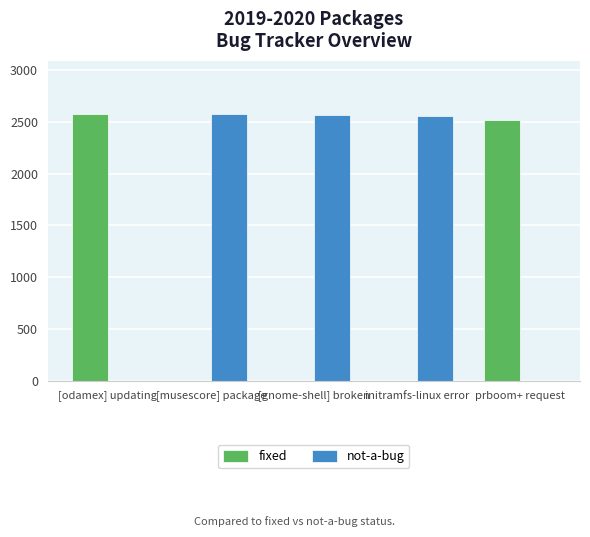

How many groups of bars are there?

5